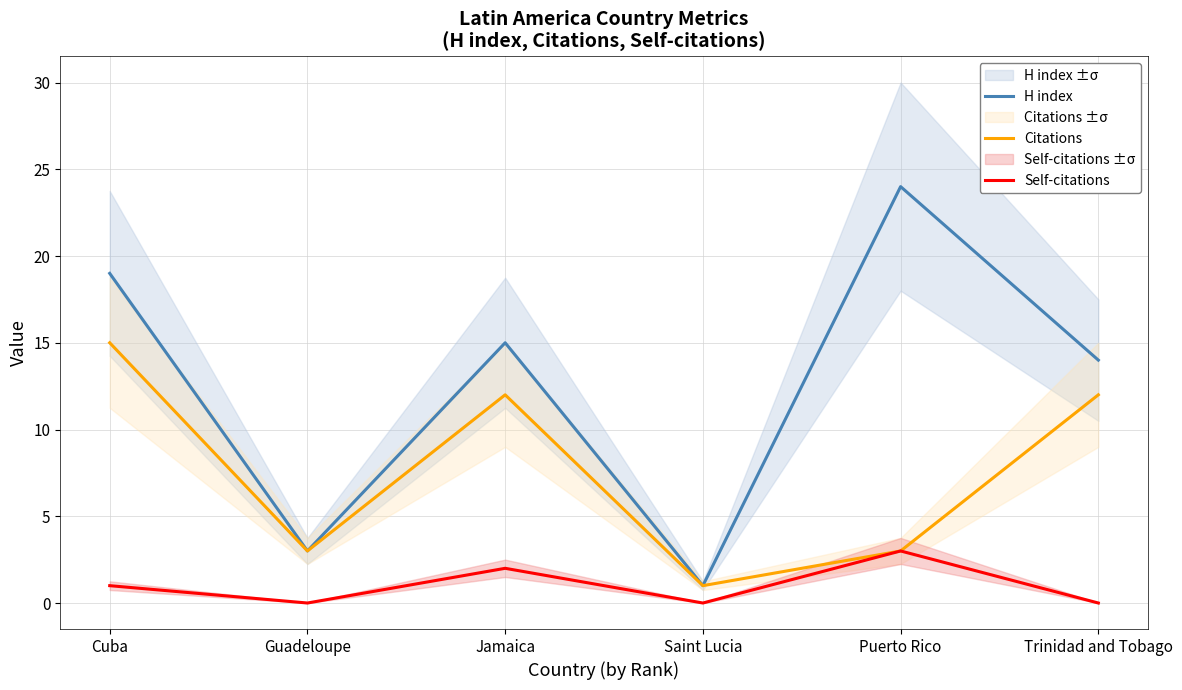

At which category is the sum across all series the highest?

Cuba